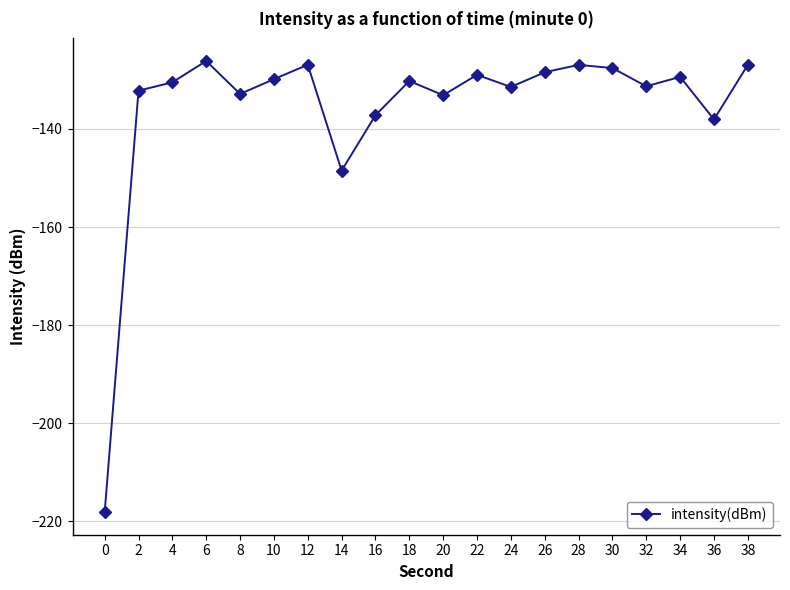

Where is the first local maximum?

6